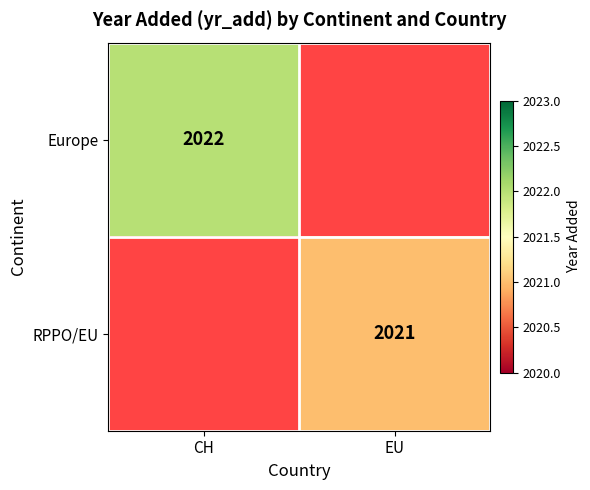

What is the greatest value displayed?

2022.0